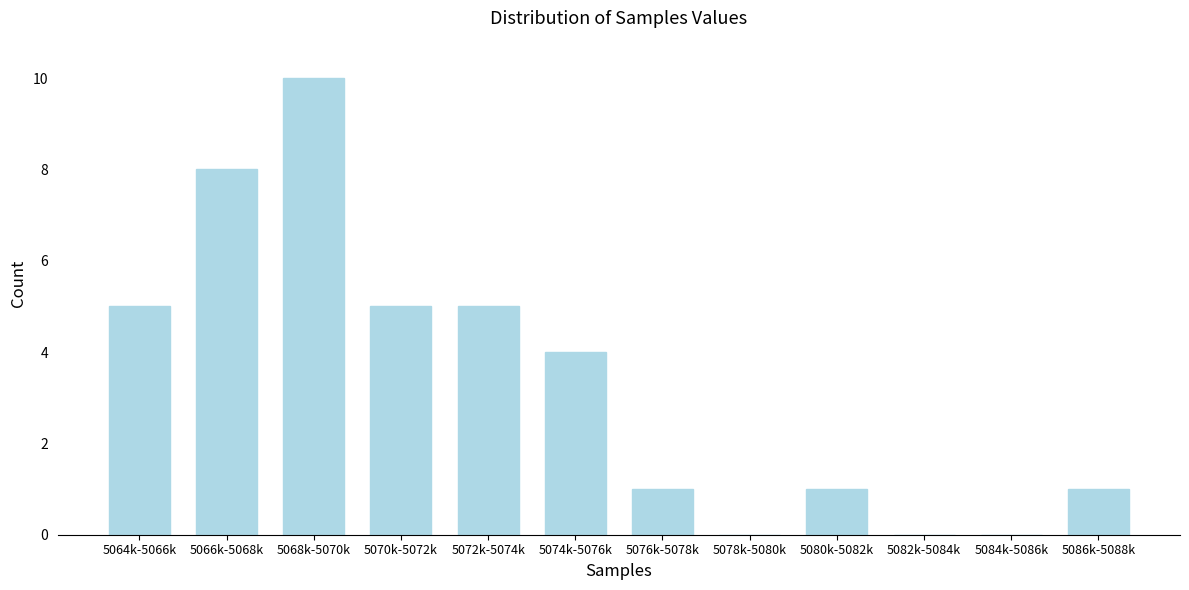

Reading right to left, list all the values displayed in this chart.

5086k-5088k=1	5084k-5086k=0	5082k-5084k=0	5080k-5082k=1	5078k-5080k=0	5076k-5078k=1	5074k-5076k=4	5072k-5074k=5	5070k-5072k=5	5068k-5070k=10	5066k-5068k=8	5064k-5066k=5